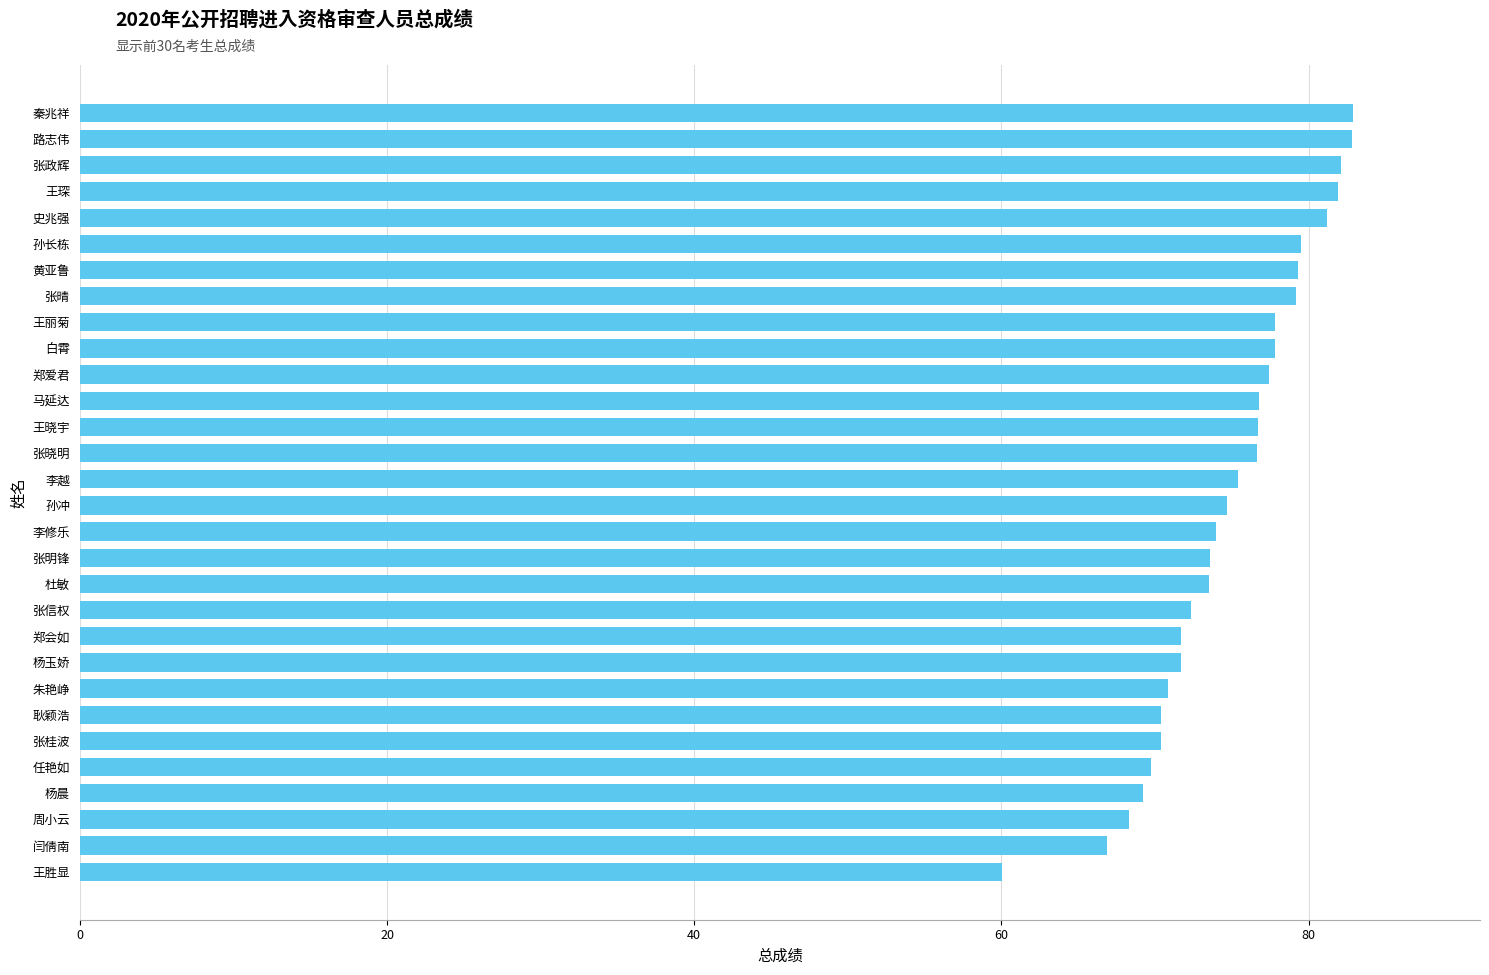

What is the sum of the values at 张信权 and 马延达?

149.1